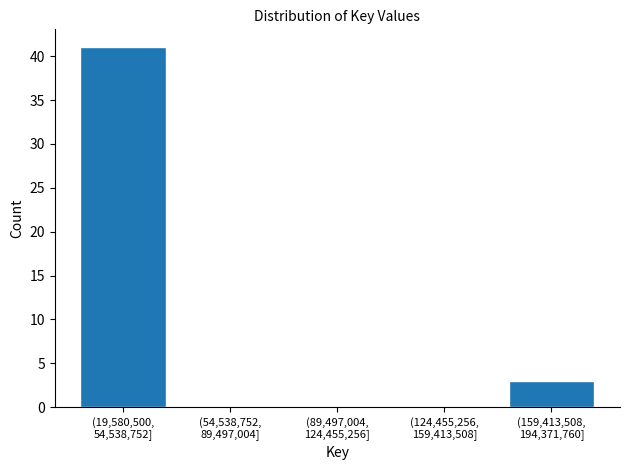

What is the sum of all values?

44